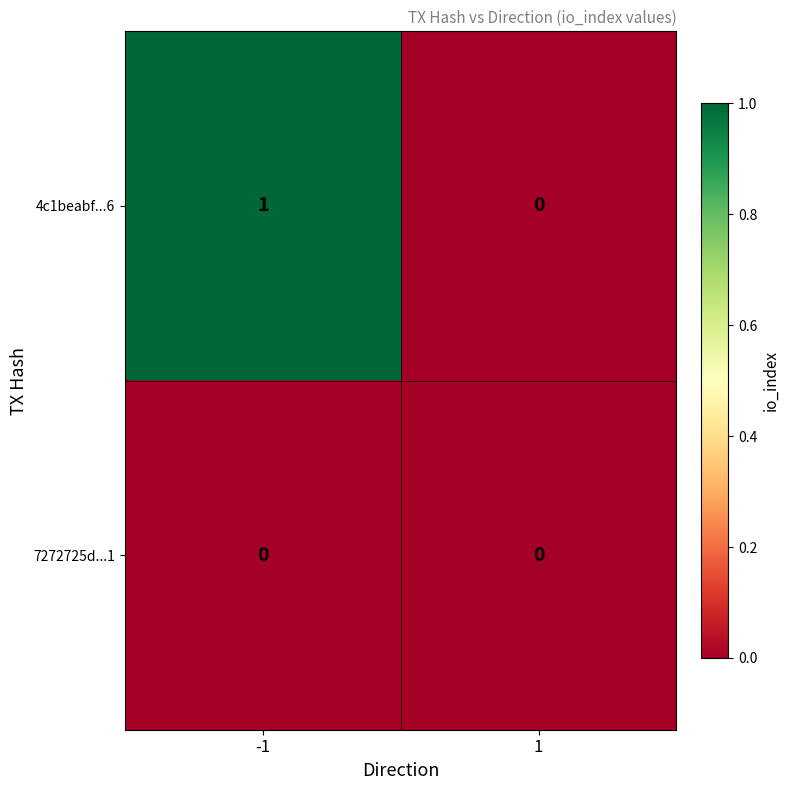

List the series in order of their peak value, highest first.

4c1beabf...6, 7272725d...1